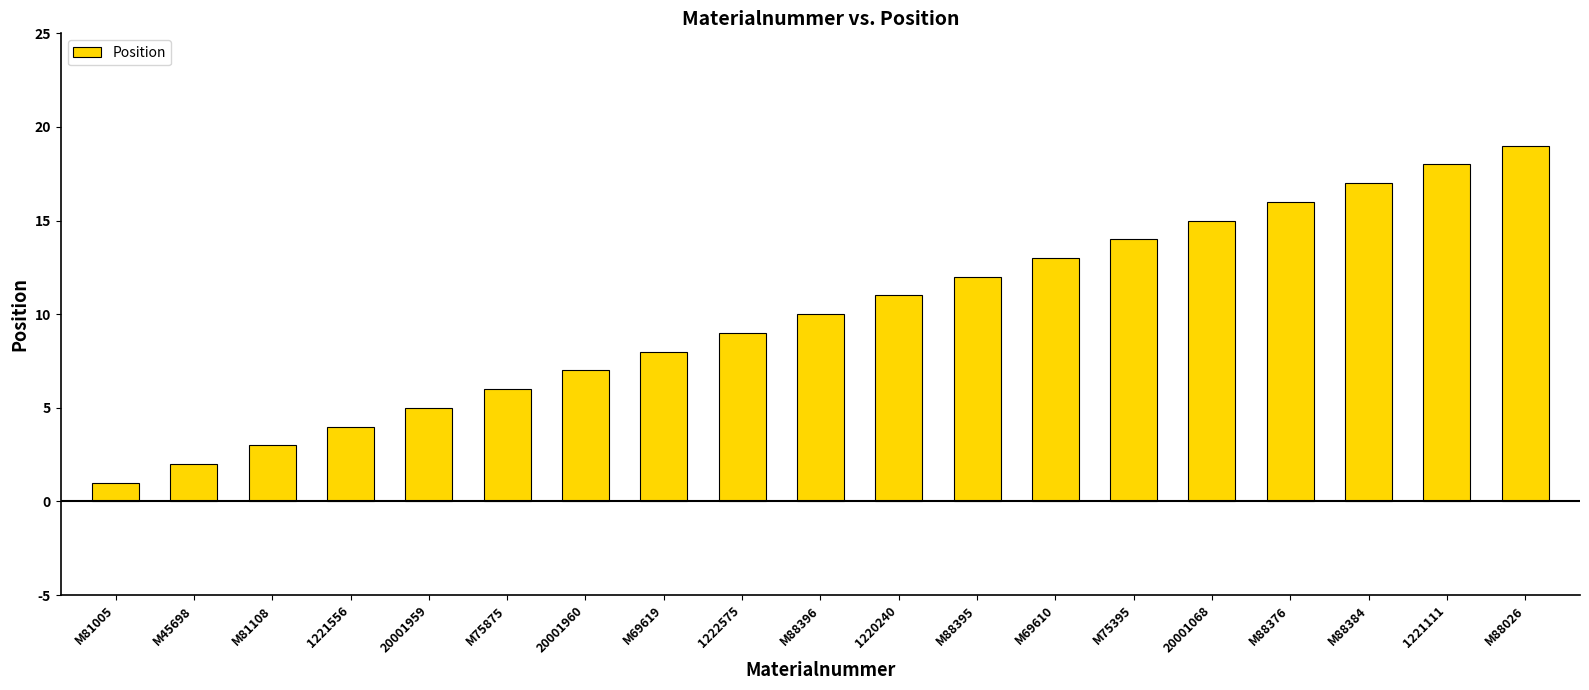

What is the maximum value shown in the chart?

19